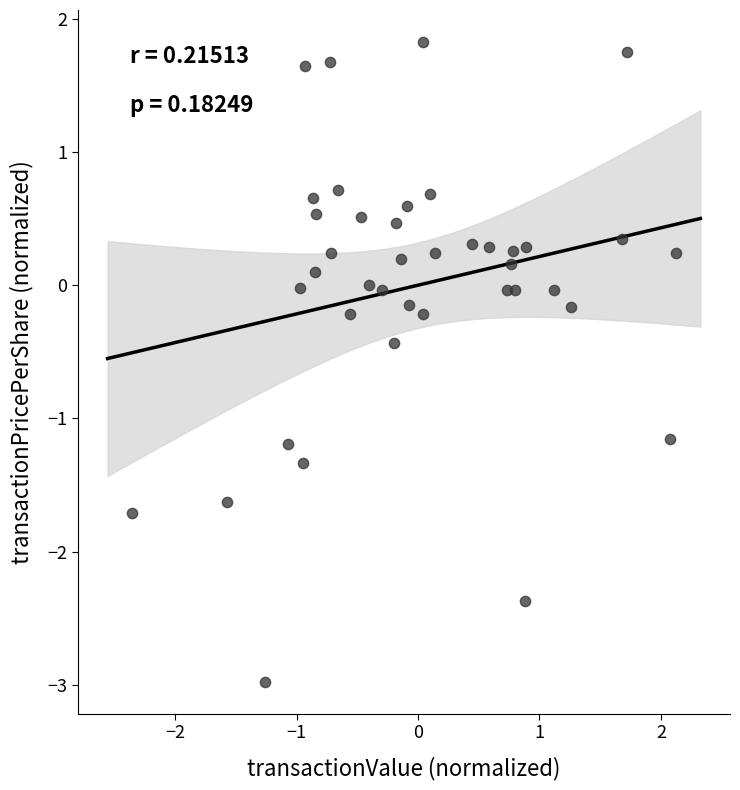

What is the range of X values (max minus min)?

4.5